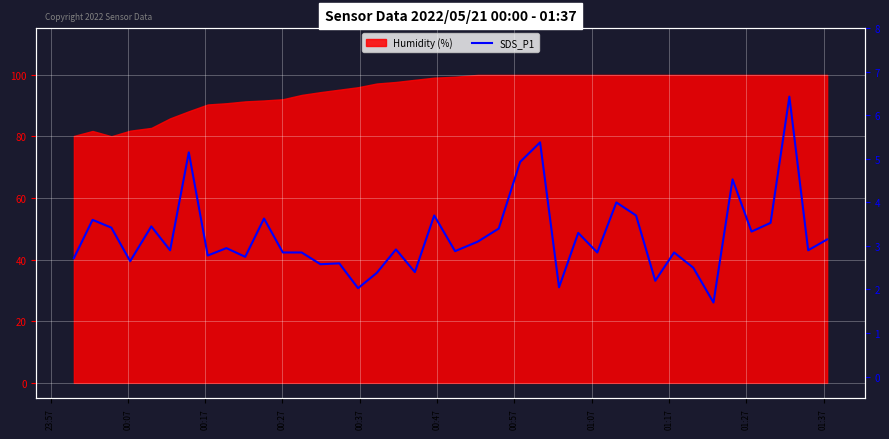

Is it true that the value at 00:37 is 3.5?

True